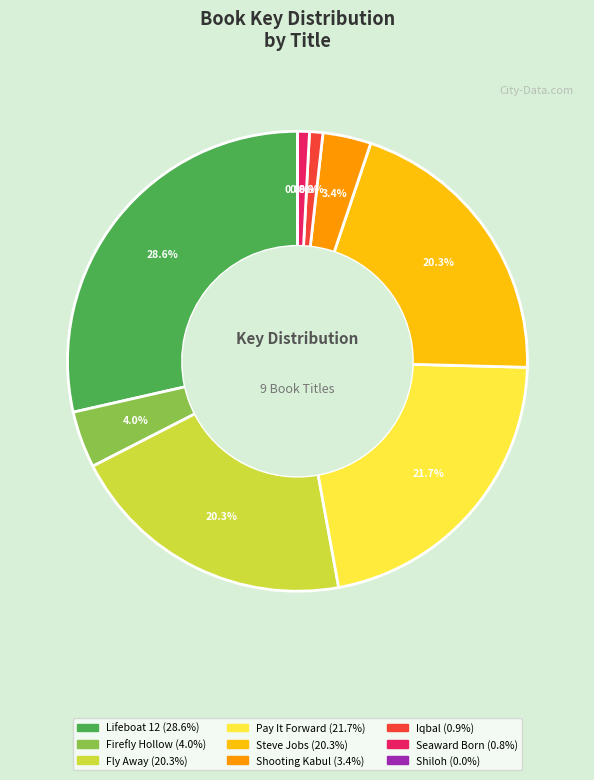

The Pay It Forward slice represents 22% of the pie. True or false?

True